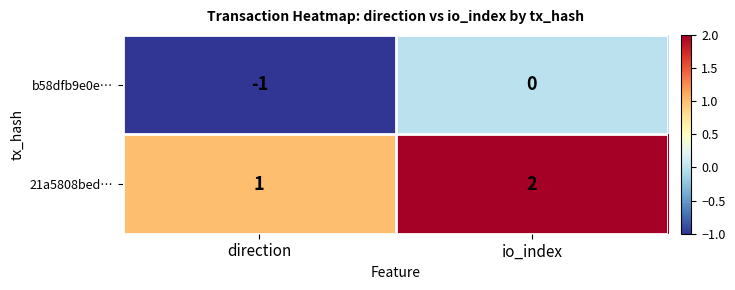

True or false: b58dfb9e0e… has a value of -1 at io_index.

False